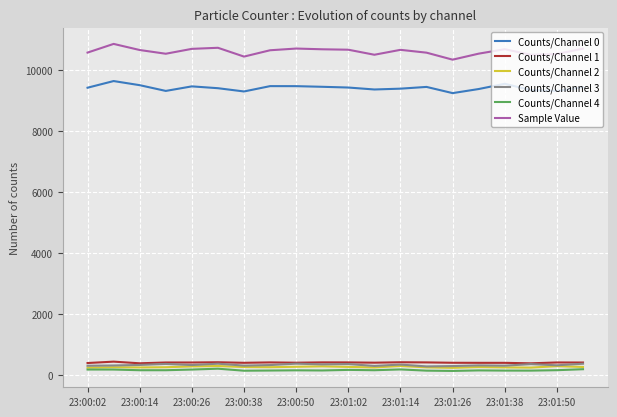

True or false: Counts/Channel 0 and Counts/Channel 2 cross at least once.

False